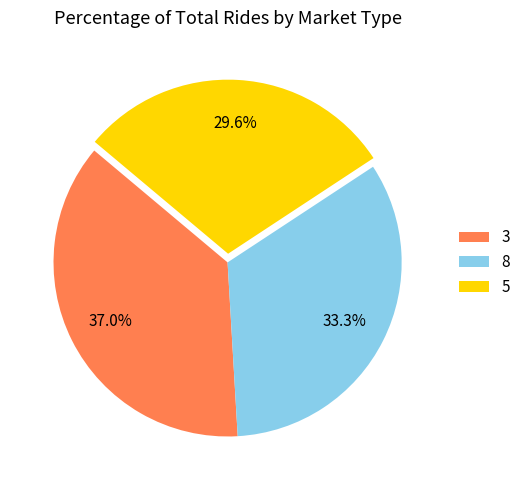

Which slice is the smallest?

5